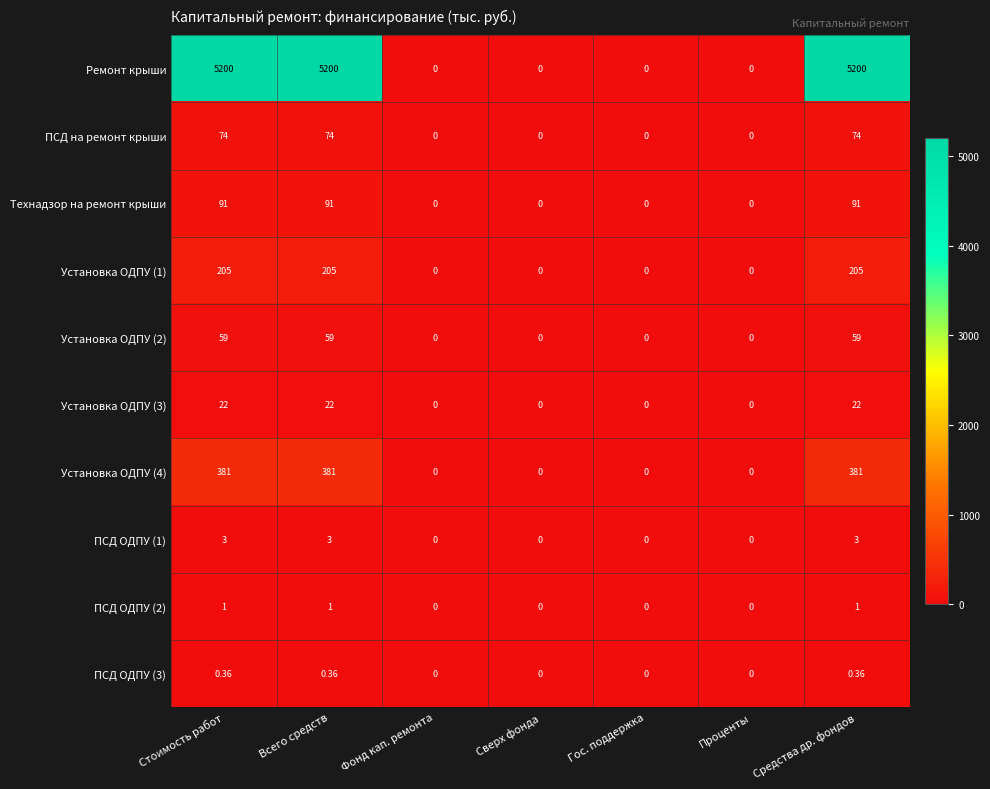

Which series has the largest total across all categories?

Ремонт крыши